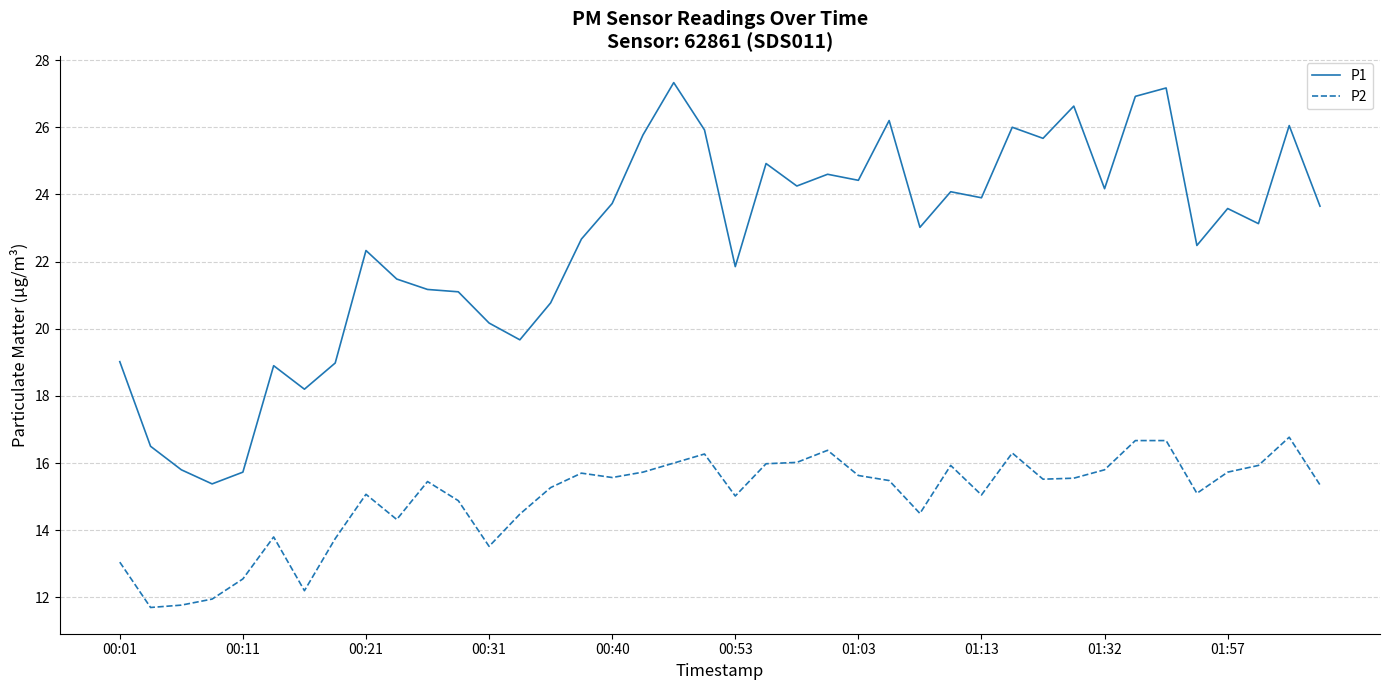

True or false: P1 and P2 intersect in this chart.

False